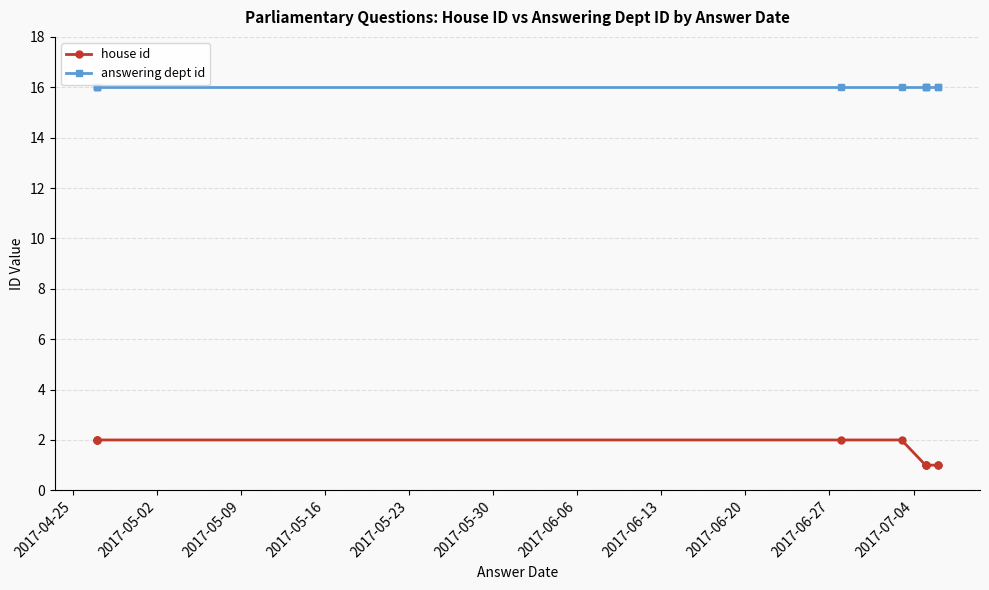

How many distinct data groups are displayed?

2